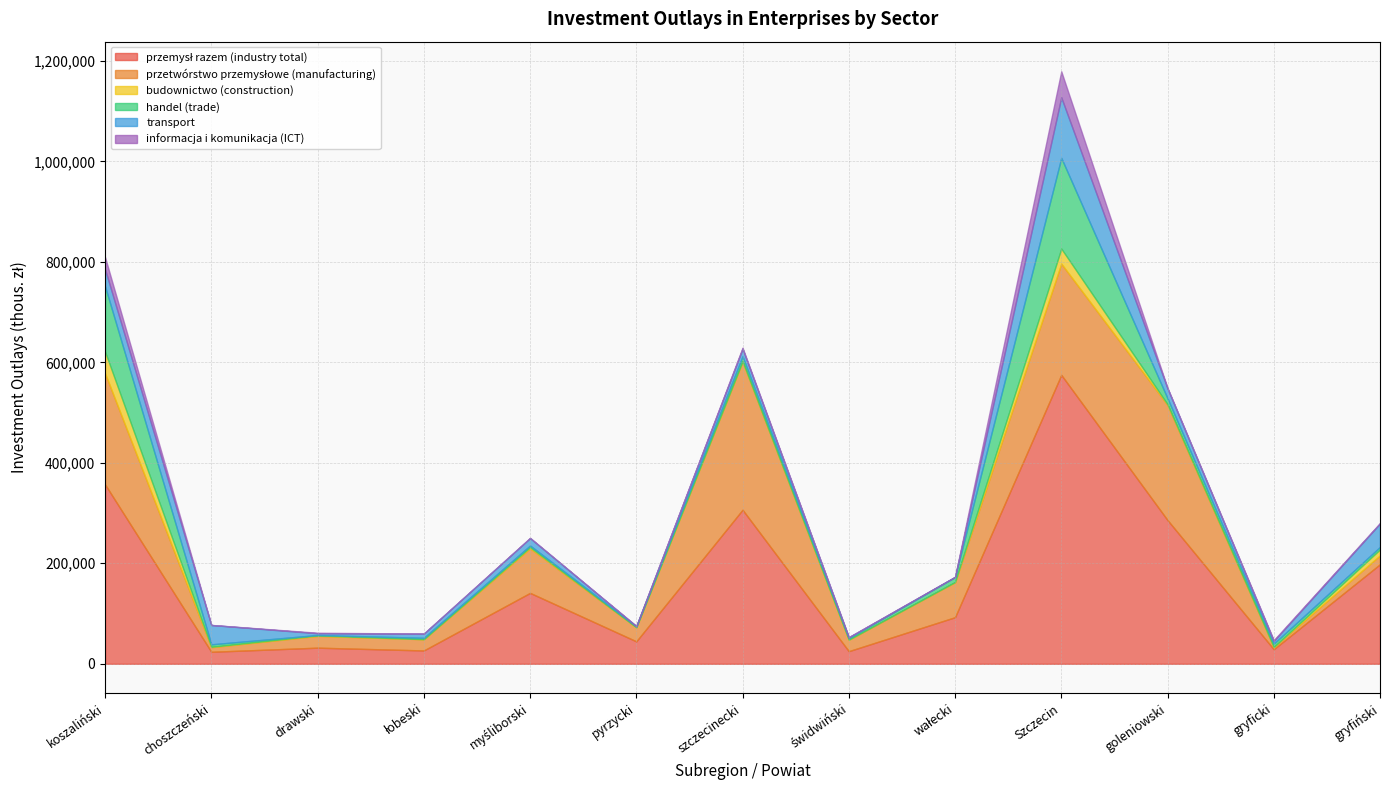

After their last crossing, which series has the higher values: budownictwo (construction) or informacja i komunikacja (ICT)?

budownictwo (construction)